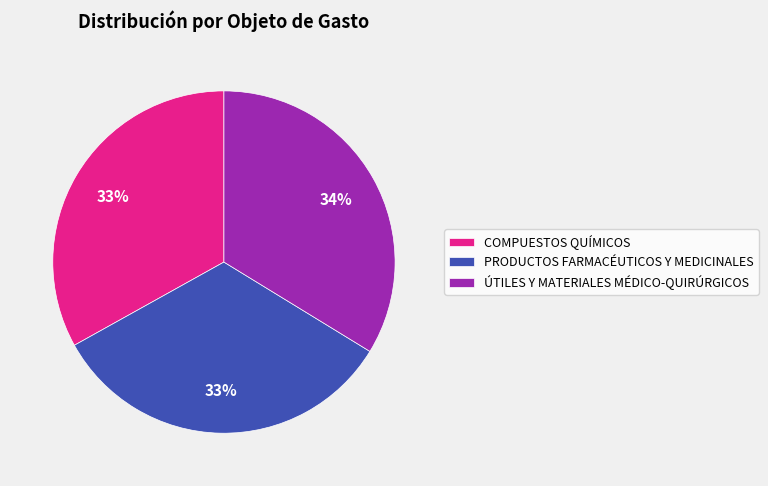

Count the number of slices in the pie.

3